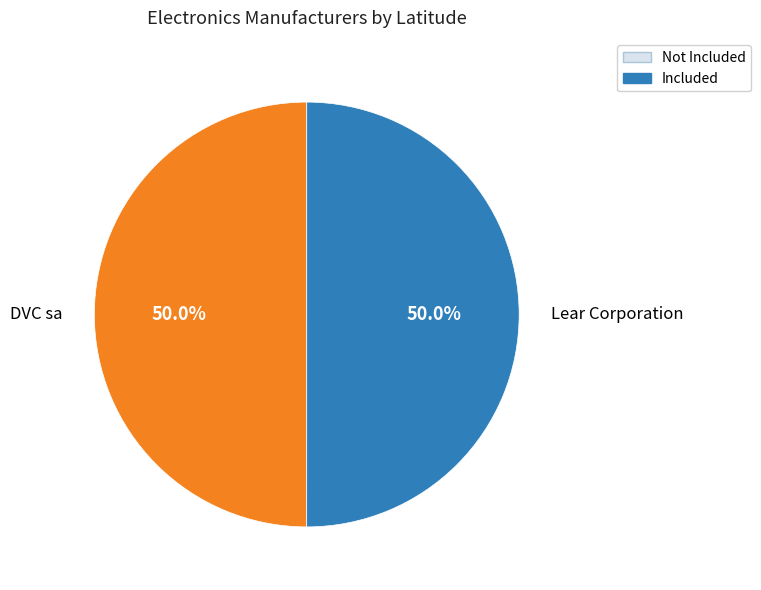

How many segments does this pie chart have?

2